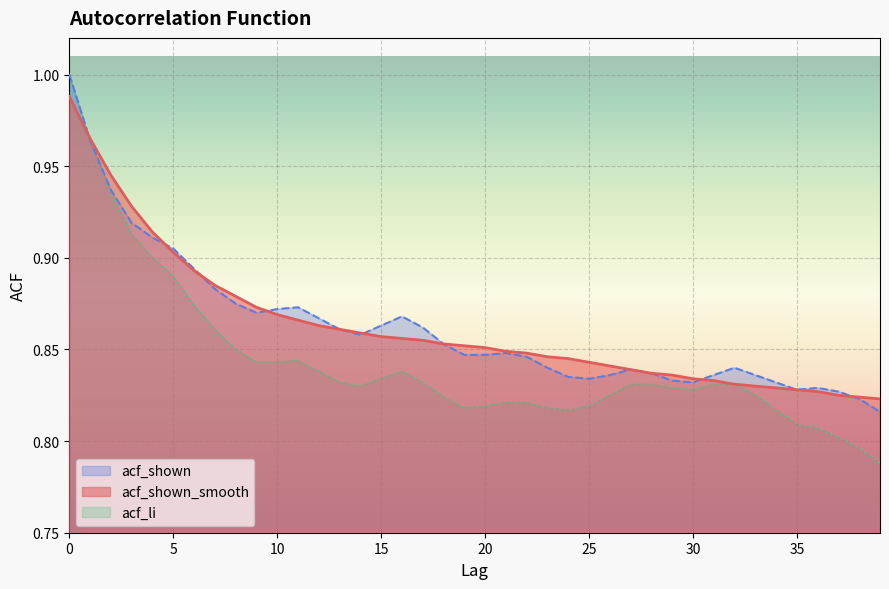

What is the difference between the maximum and minimum values in the acf_shown_smooth series?

0.2